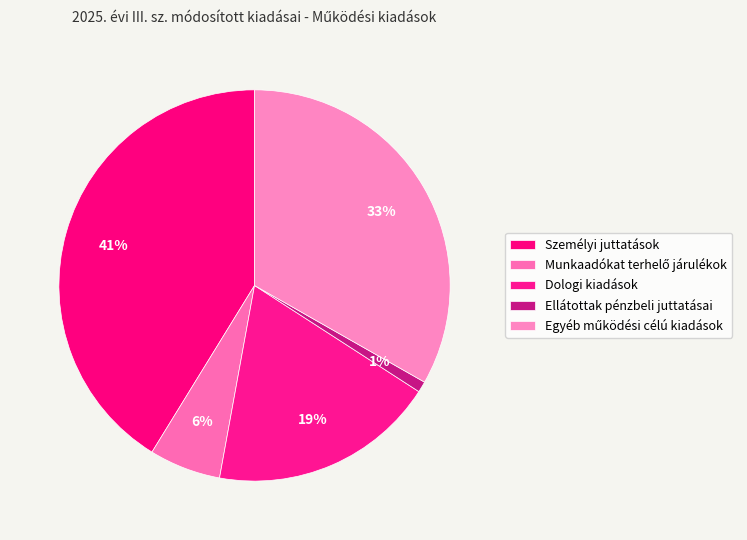

How many segments does this pie chart have?

5